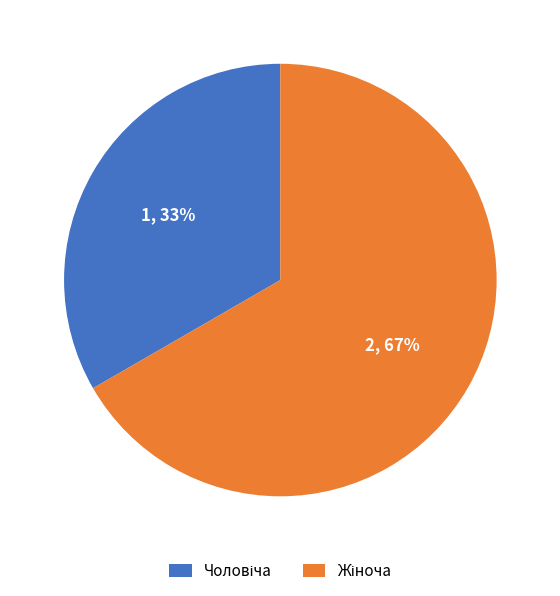

How many slices are in this pie chart?

2